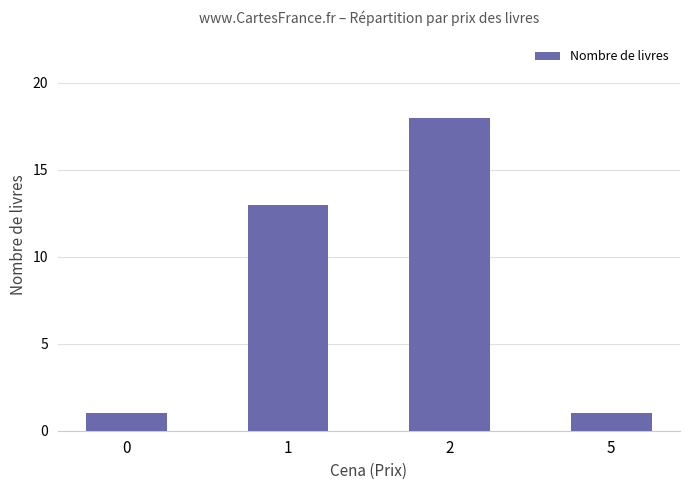

Reading left to right, list all the values displayed in this chart.

0=1	1=13	2=18	5=1